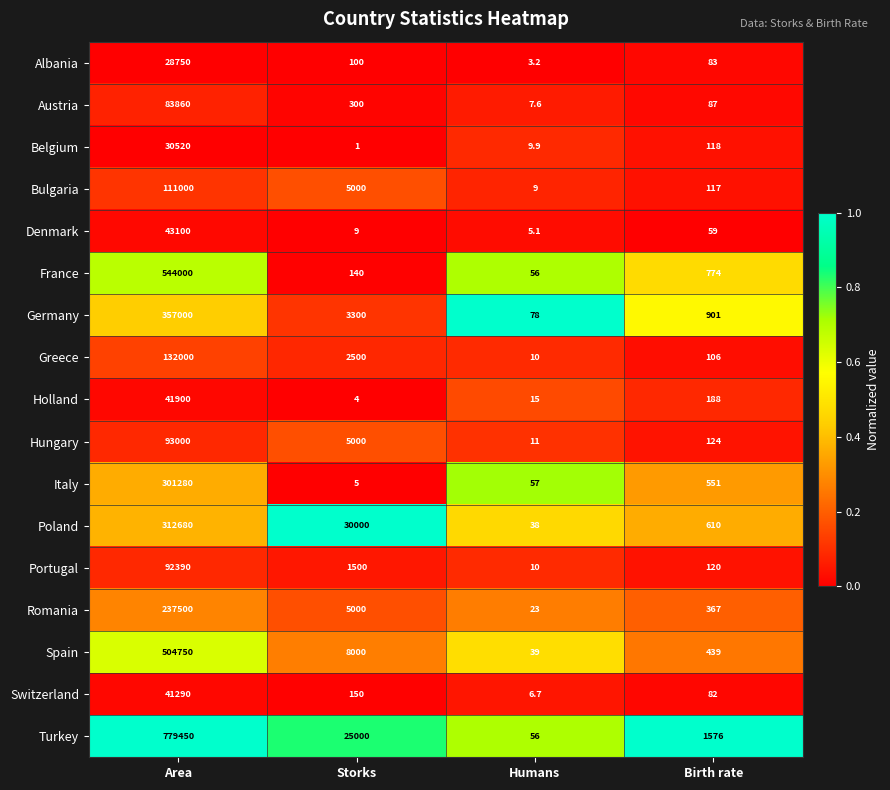

Which series has the largest total across all categories?

Turkey